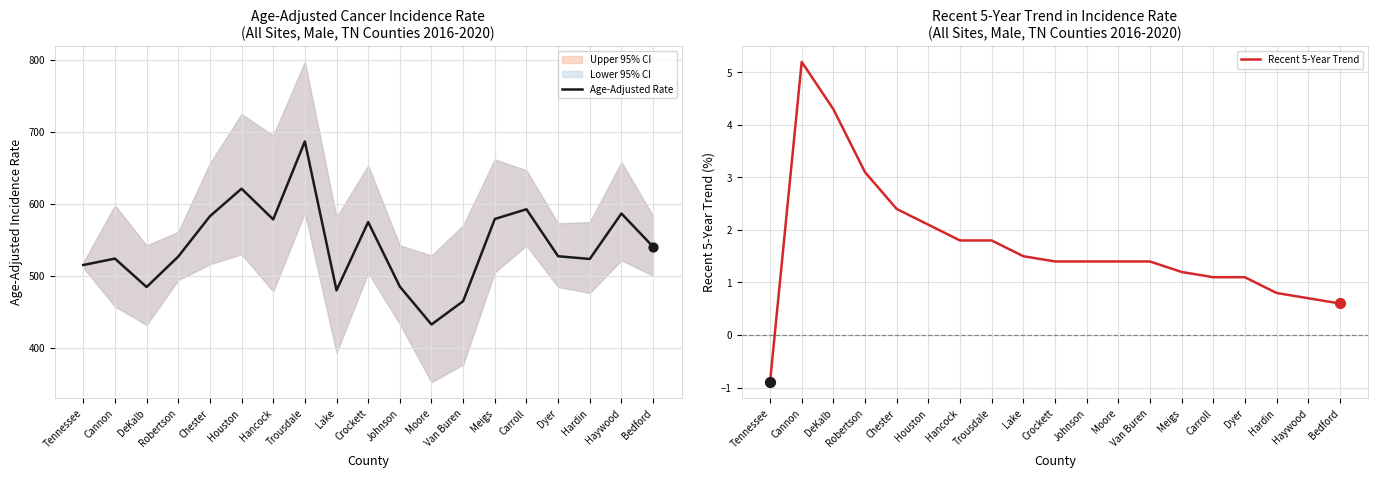

What is the total value across all series at Hardin?

523.9